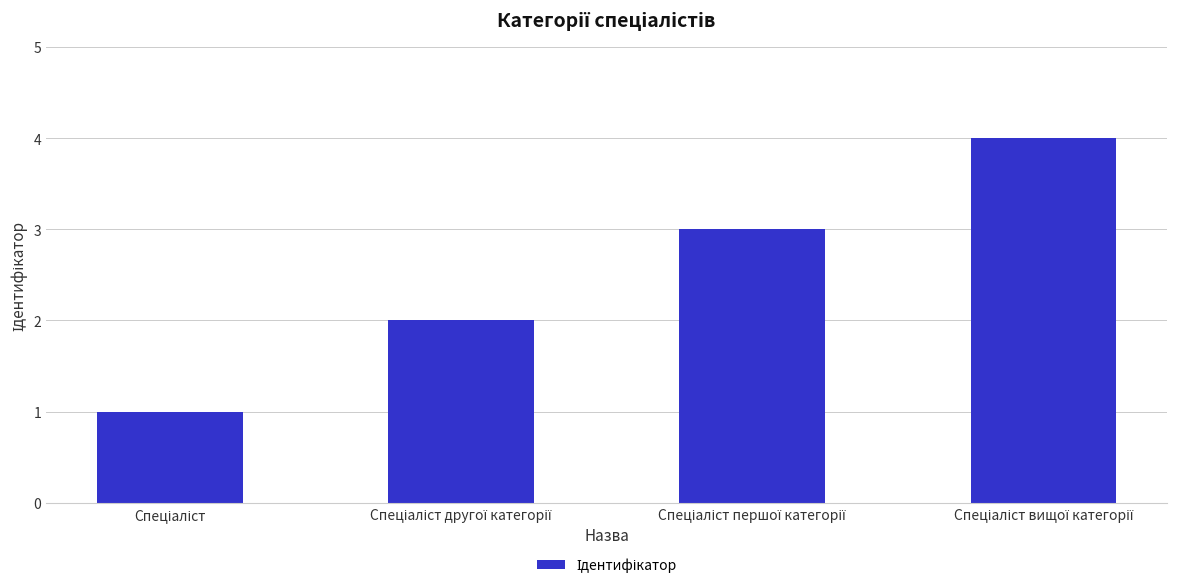

What is the greatest value displayed?

4